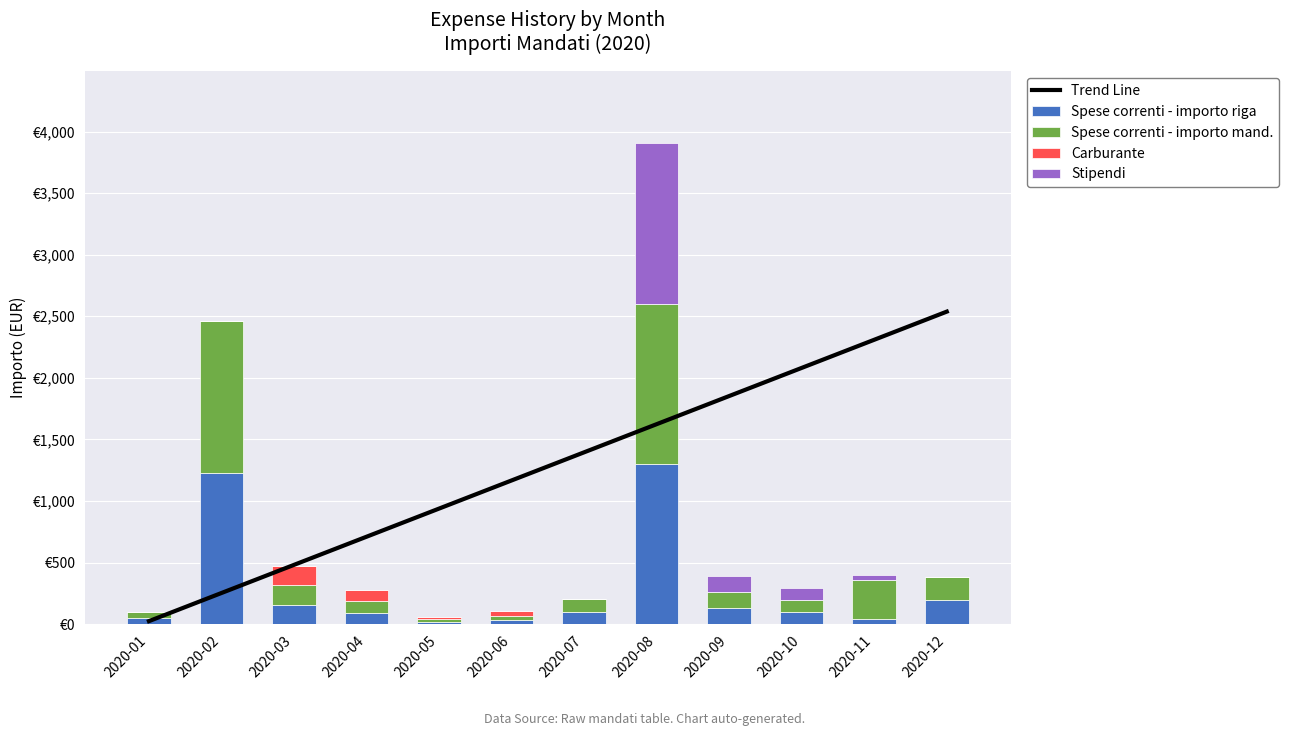

Is it true that Spese correnti - importo riga equals 1229.0 at 2020-02?

True